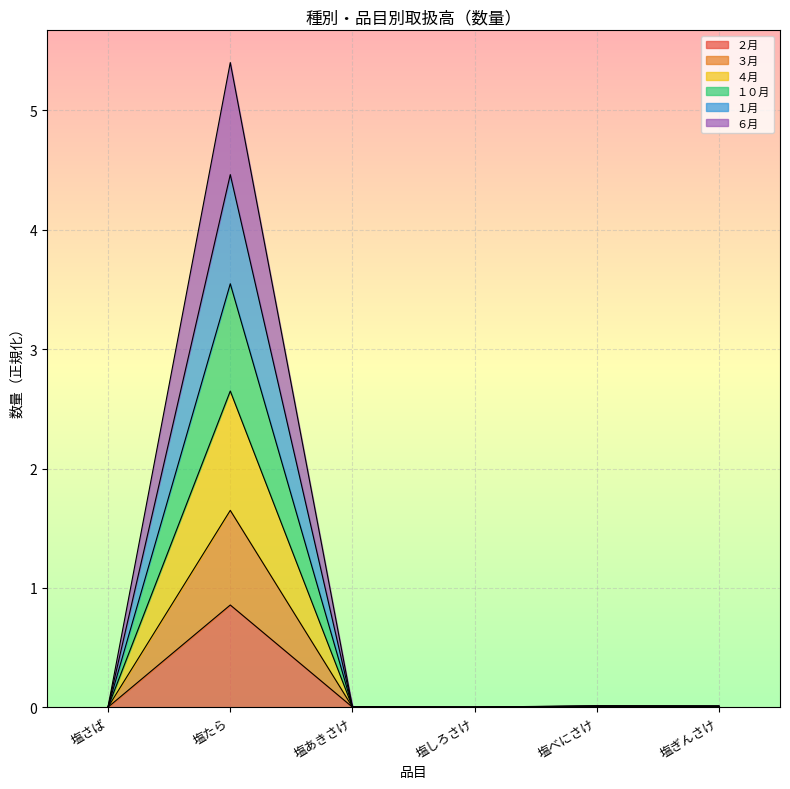

Rank the series at 塩あきさけ from lowest to highest value.

２月, ３月, ６月, ４月, １月, １０月